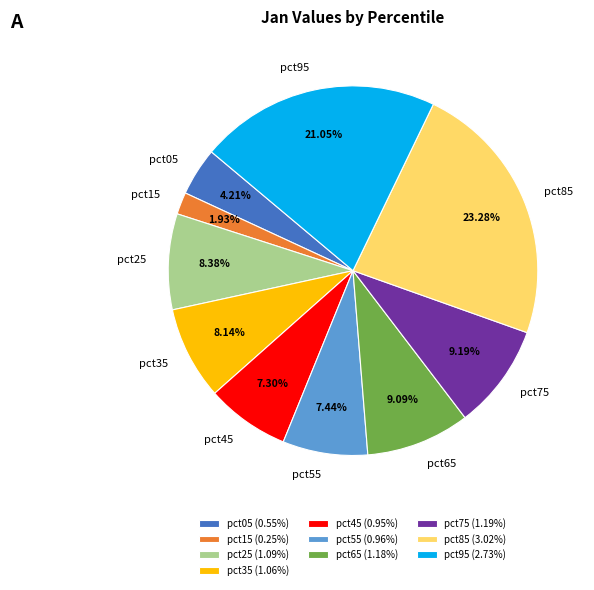

How many segments does this pie chart have?

10